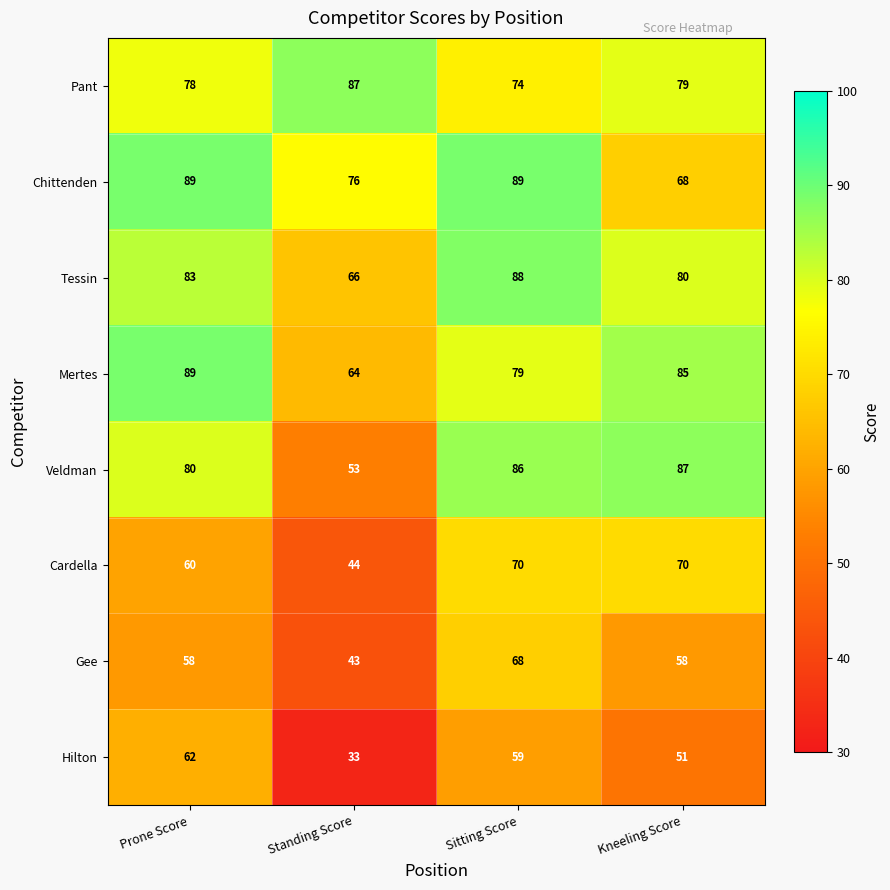

At which category is the sum across all series the highest?

Sitting Score